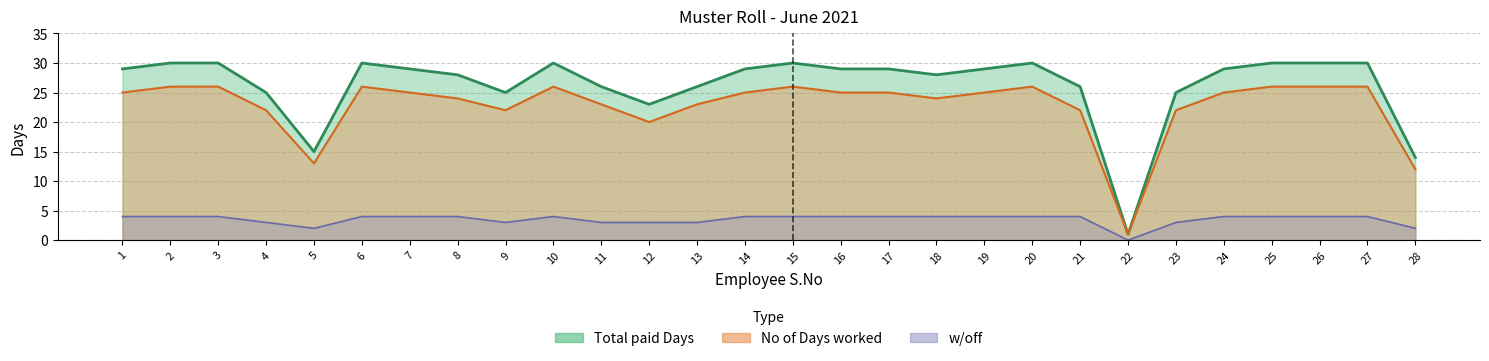

What is the spread (max minus min) of values at 20?

26